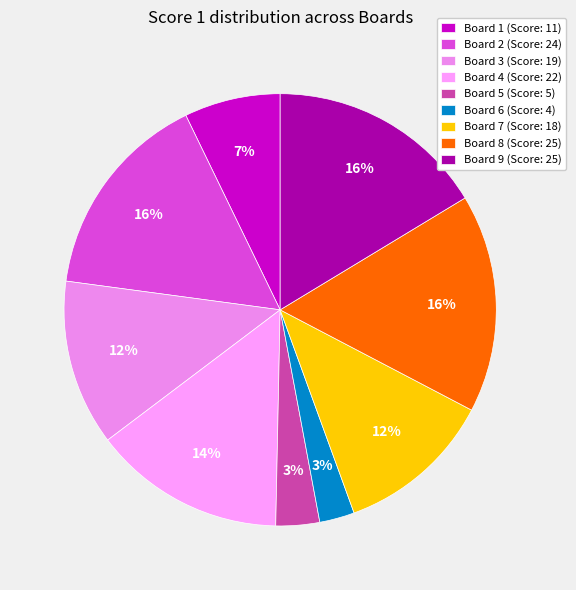

What is the change in value from Board 2 to Board 3?

-5